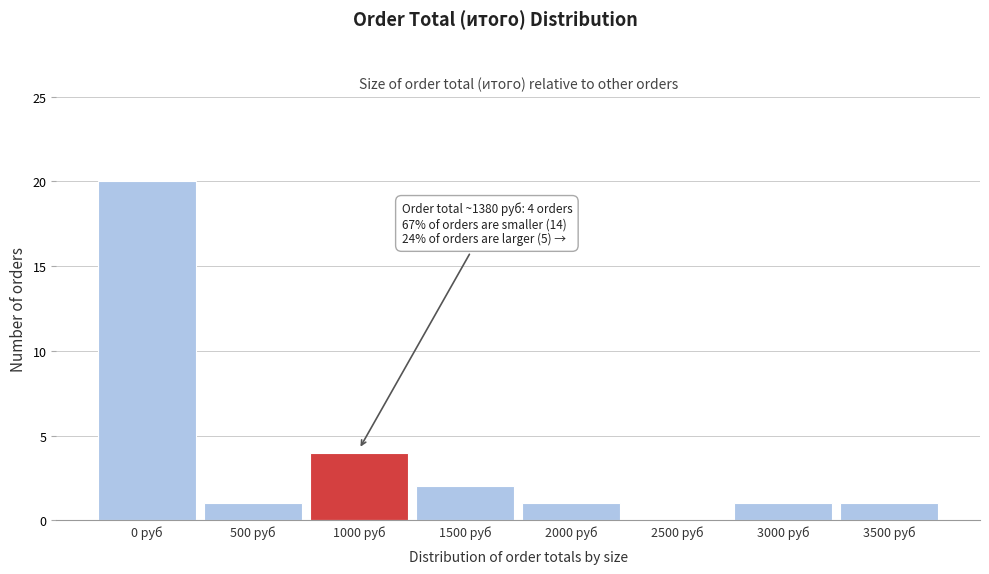

Reading right to left, extract all data points from this chart.

3500 руб=1	3000 руб=1	2500 руб=0	2000 руб=1	1500 руб=2	1000 руб=4	500 руб=1	0 руб=20